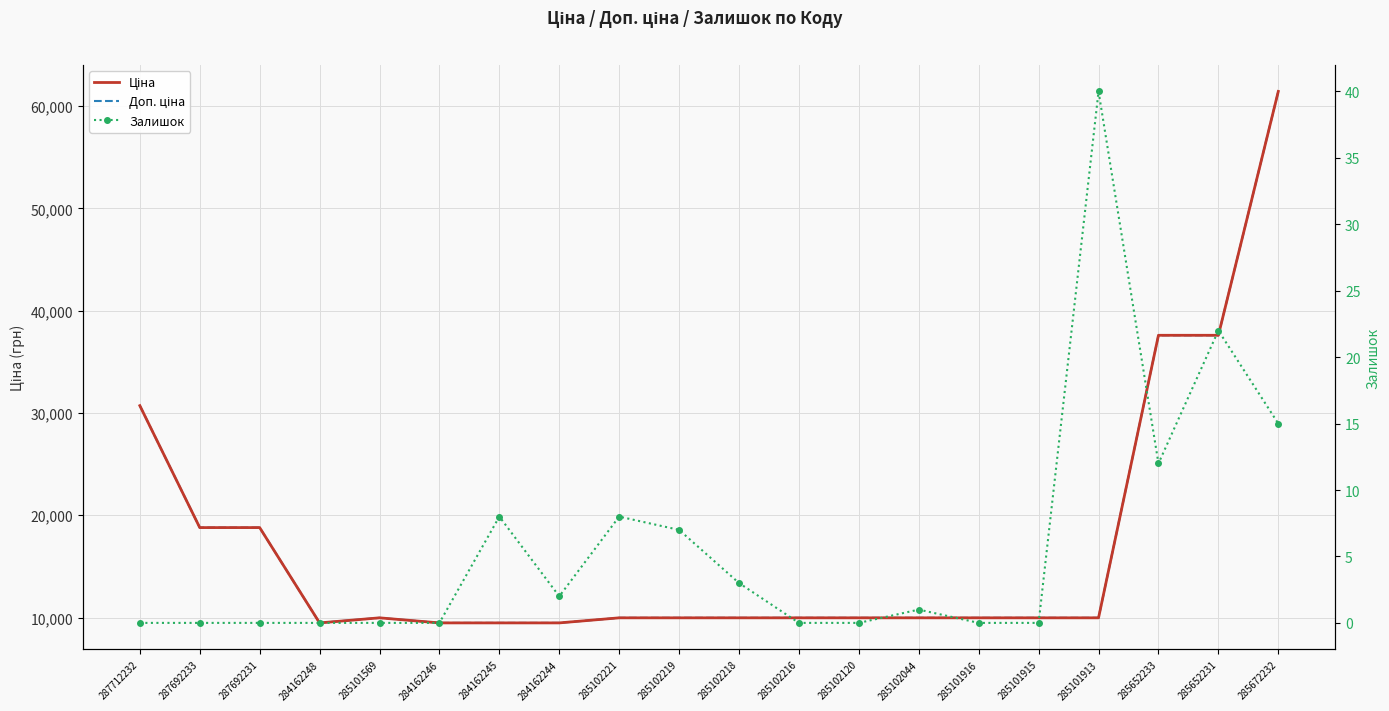

Between 285101569 and 285102219, which series saw the biggest shift?

Залишок